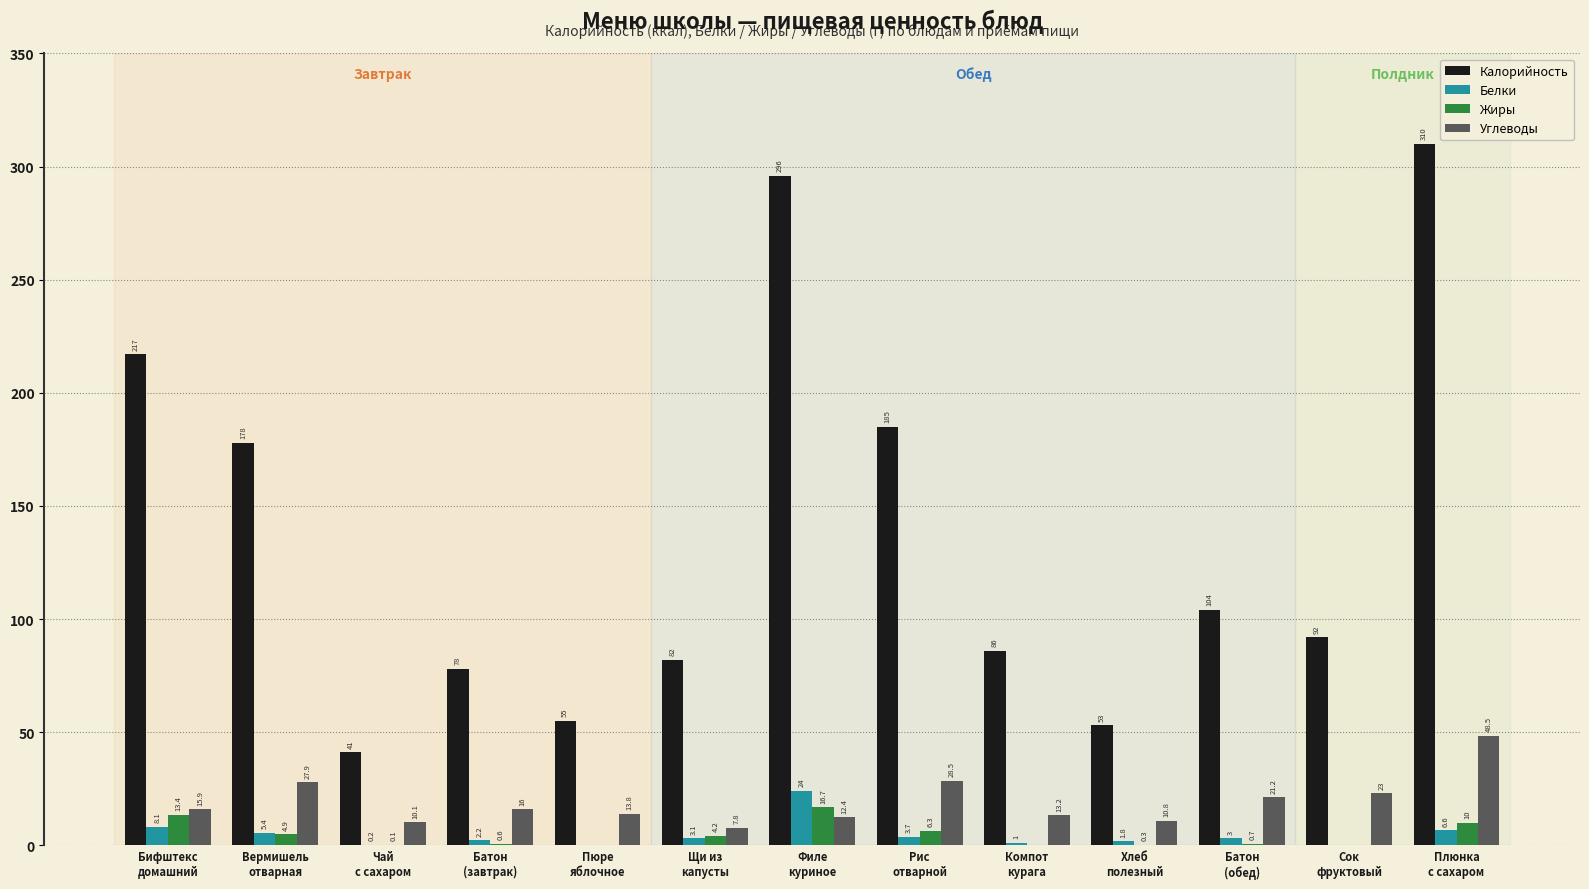

What is the sum of all Белки values?

59.1